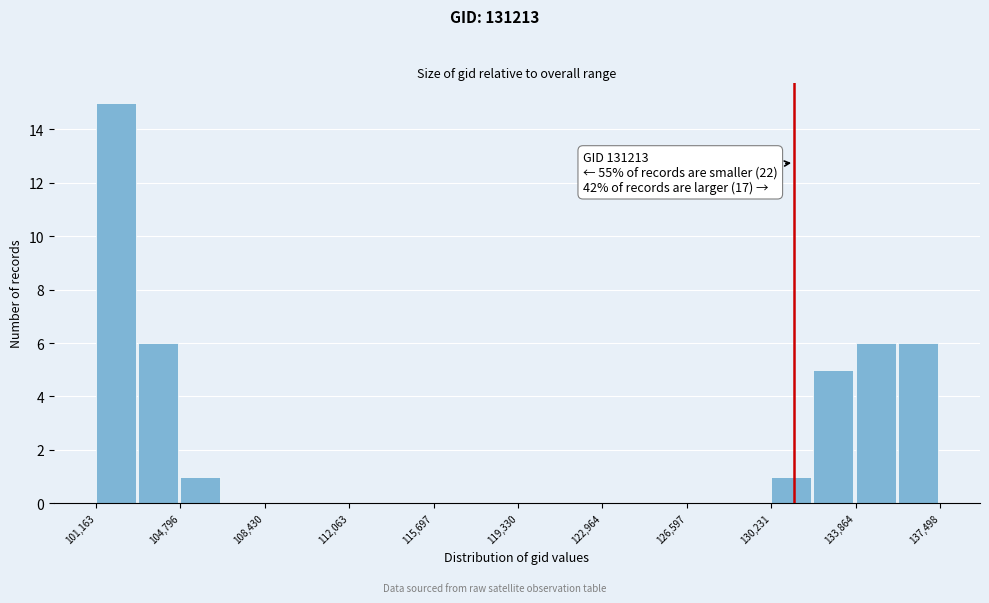

Around what value on the x-axis is the tallest bar? Give the approximate position of its centre, as read against the axis.

102000